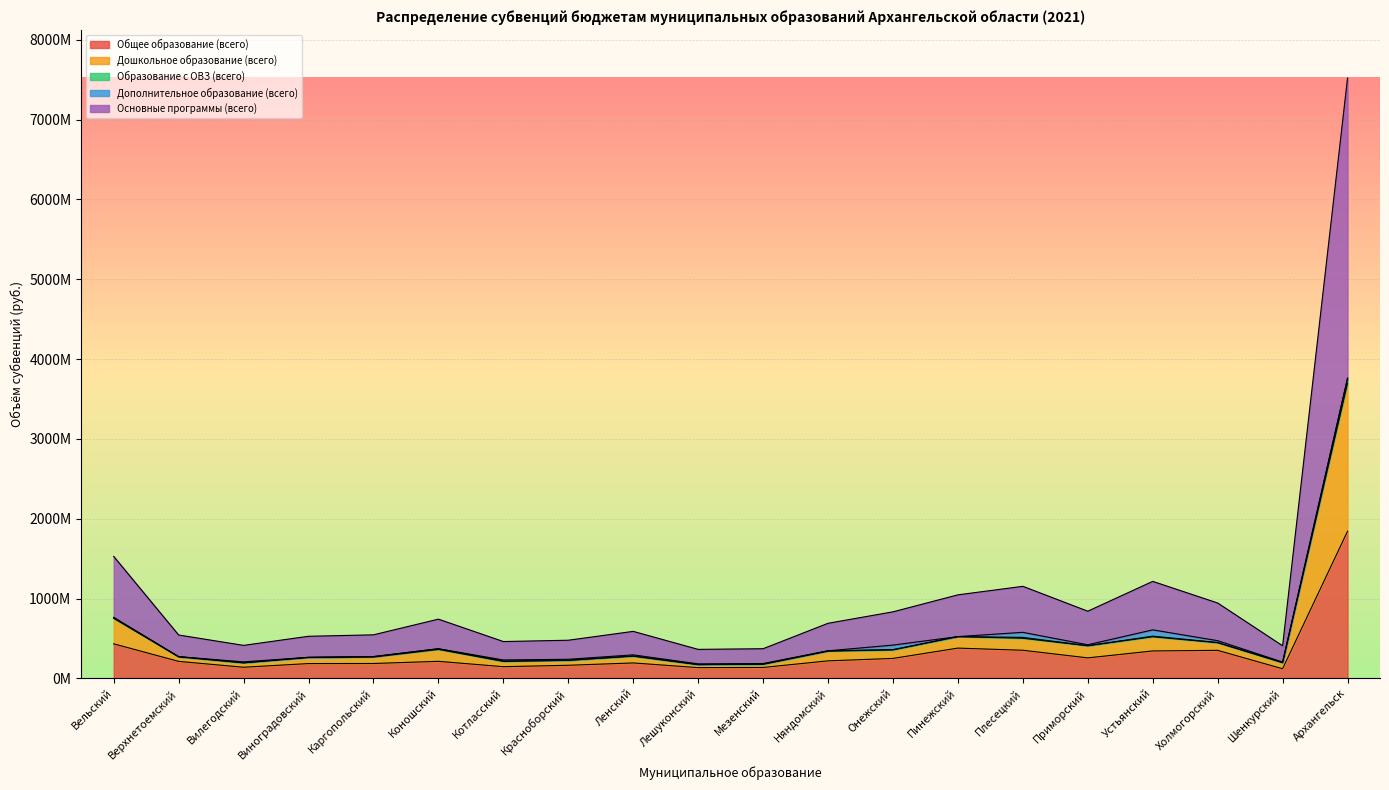

True or false: Дошкольное образование (всего) and Общее образование (всего) cross at least once.

False